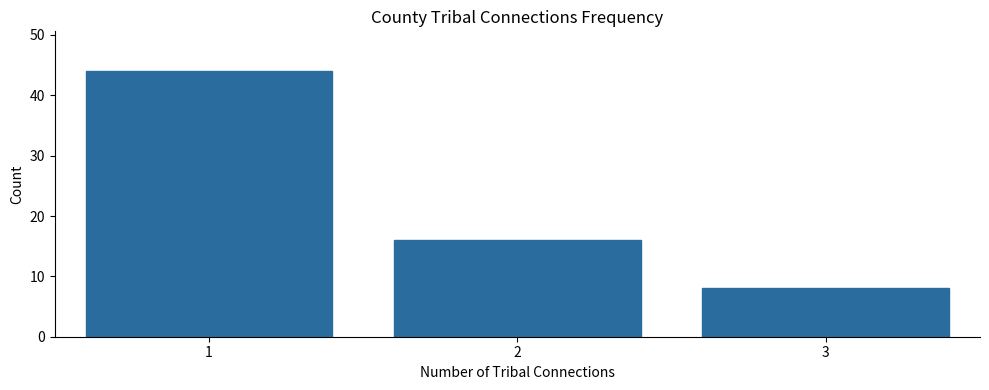

Reading right to left, extract all data points from this chart.

3=8	2=16	1=44